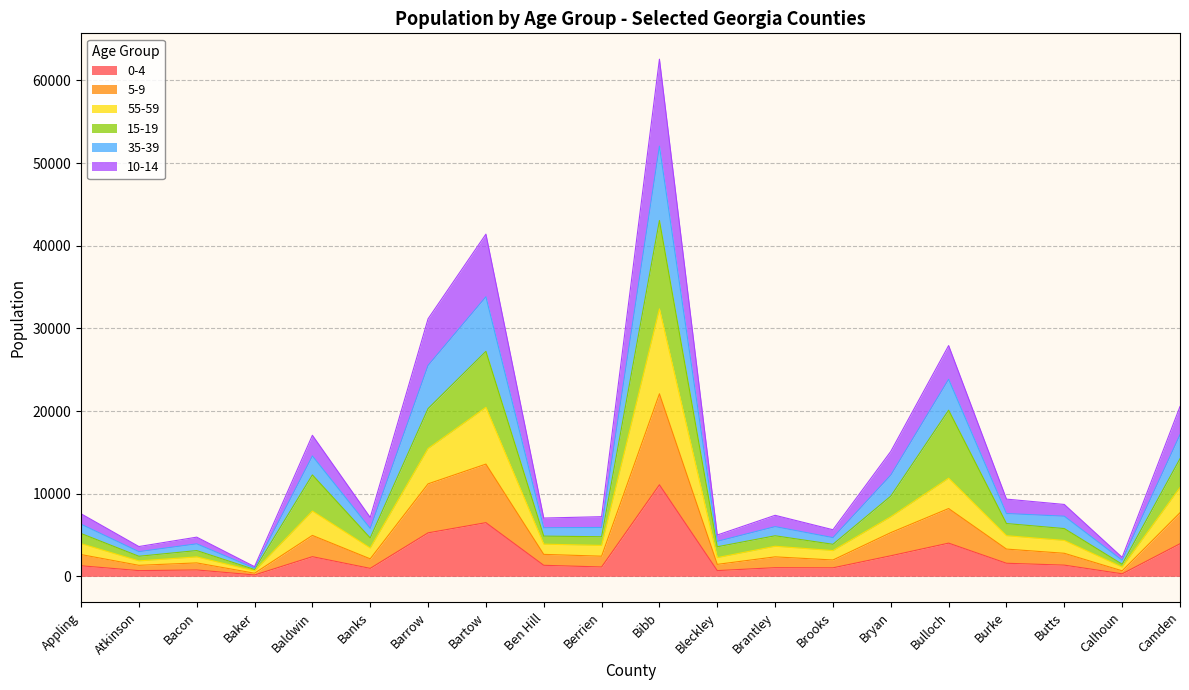

Is the value of 5-9 at Baker greater than the value of 10-14 at Baldwin?

No